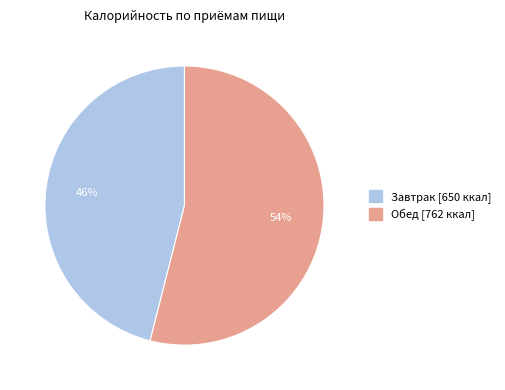

Rank the categories by value from lowest to highest.

Завтрак, Обед